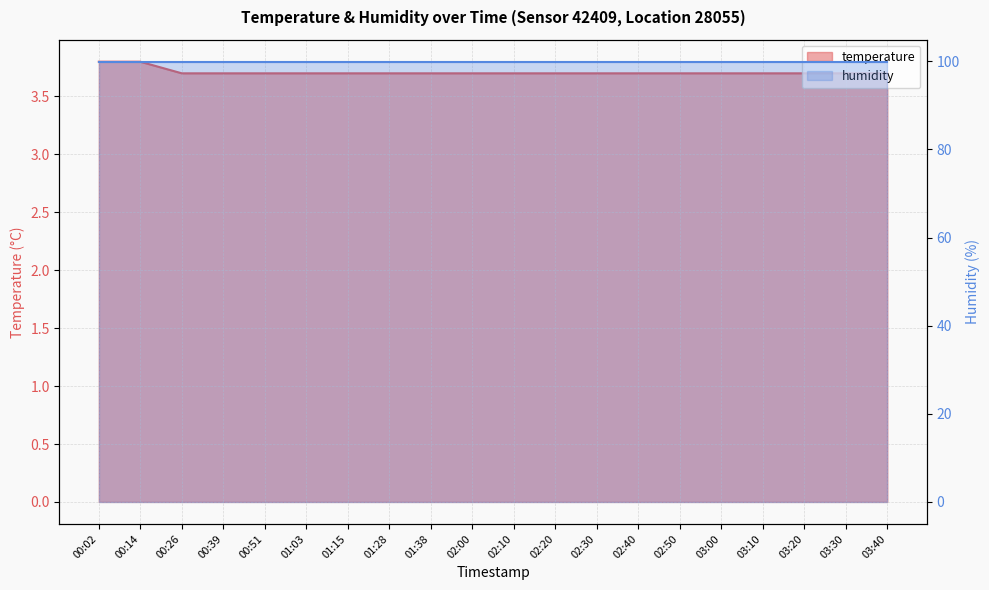

What position from the left is 03:00?

16